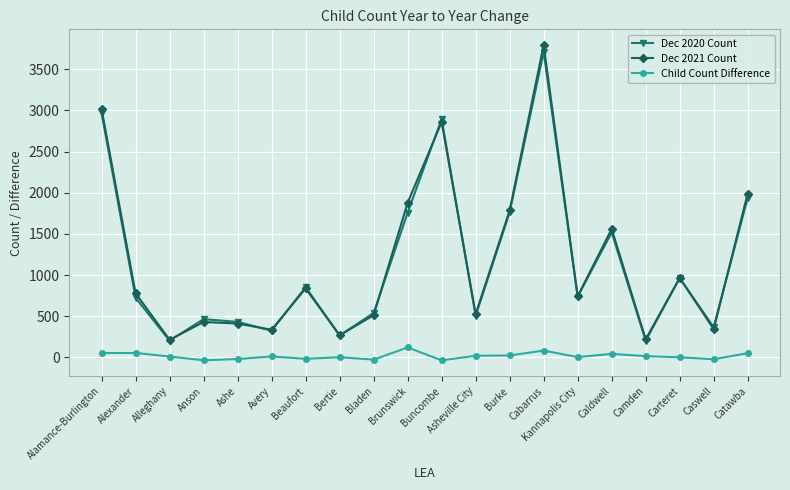

At which category is the sum across all series the highest?

Cabarrus